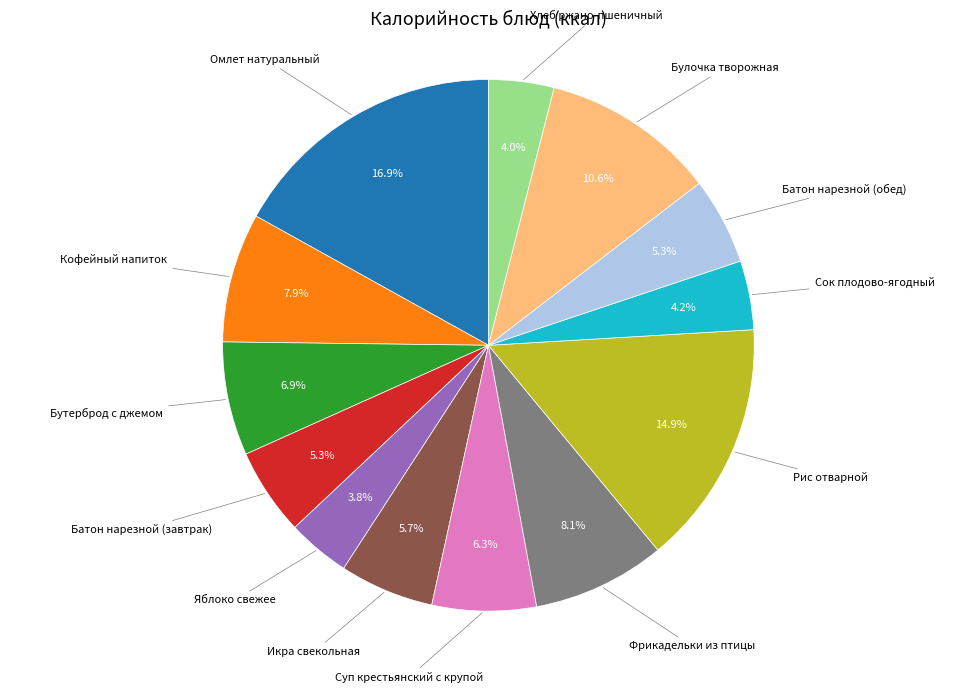

Is there any slice that represents more than half of the pie?

No